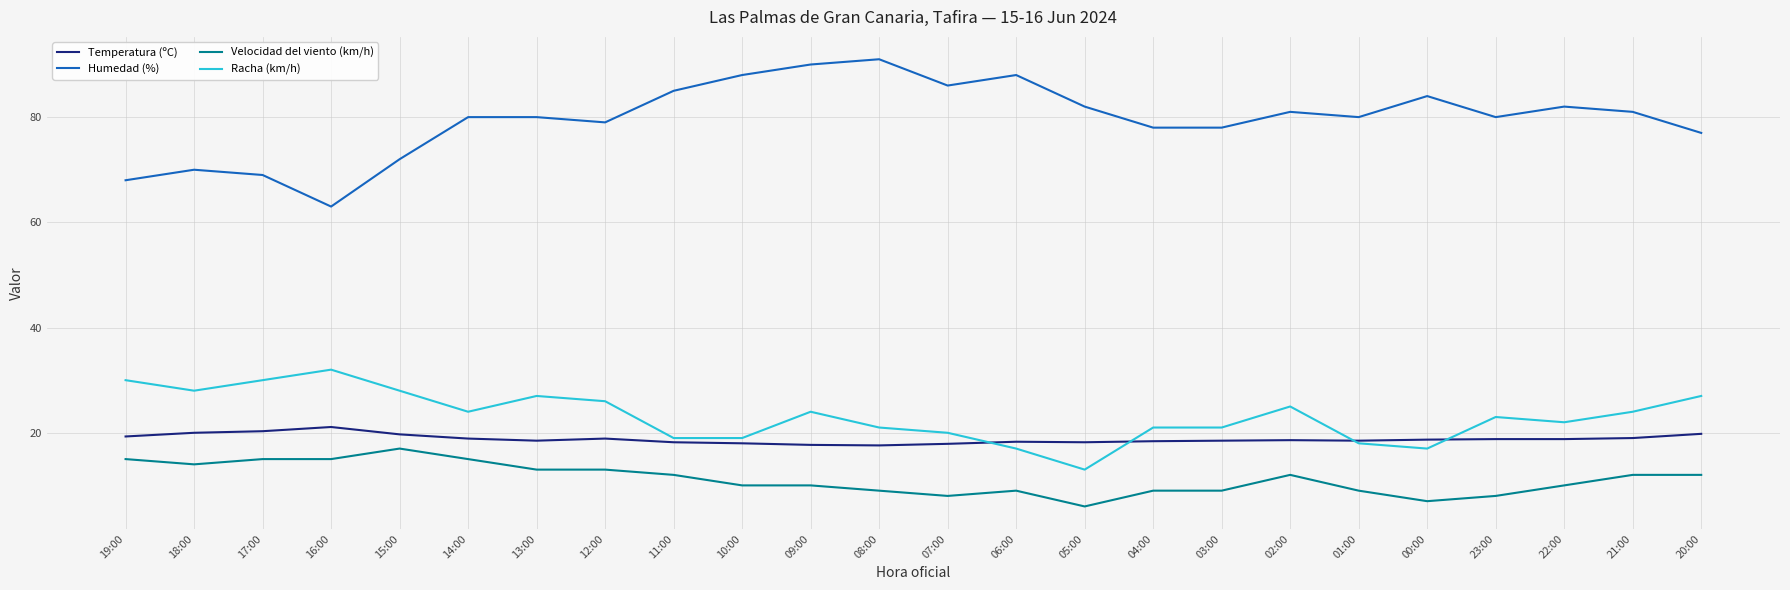

Between 17:00 and 14:00, which series saw the biggest shift?

Humedad (%)